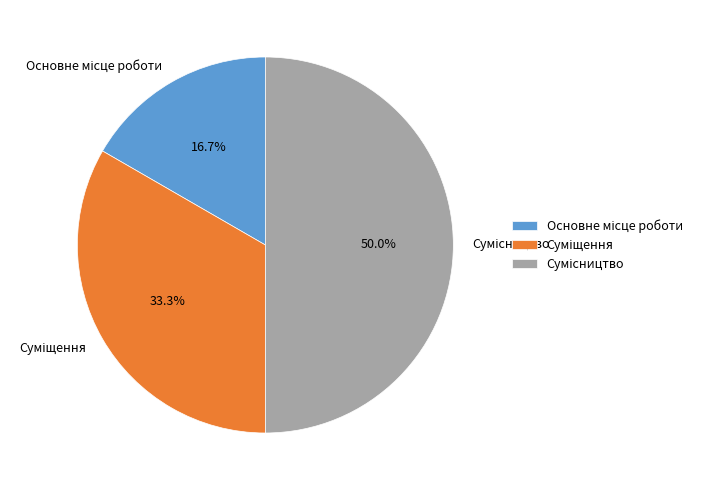

How many segments does this pie chart have?

3